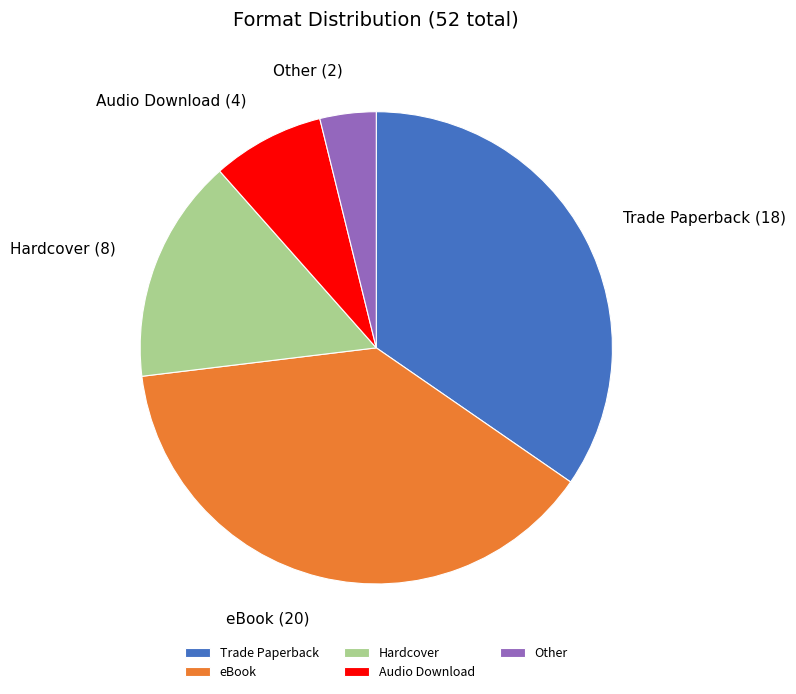

Which has a higher value, Other or Hardcover?

Hardcover